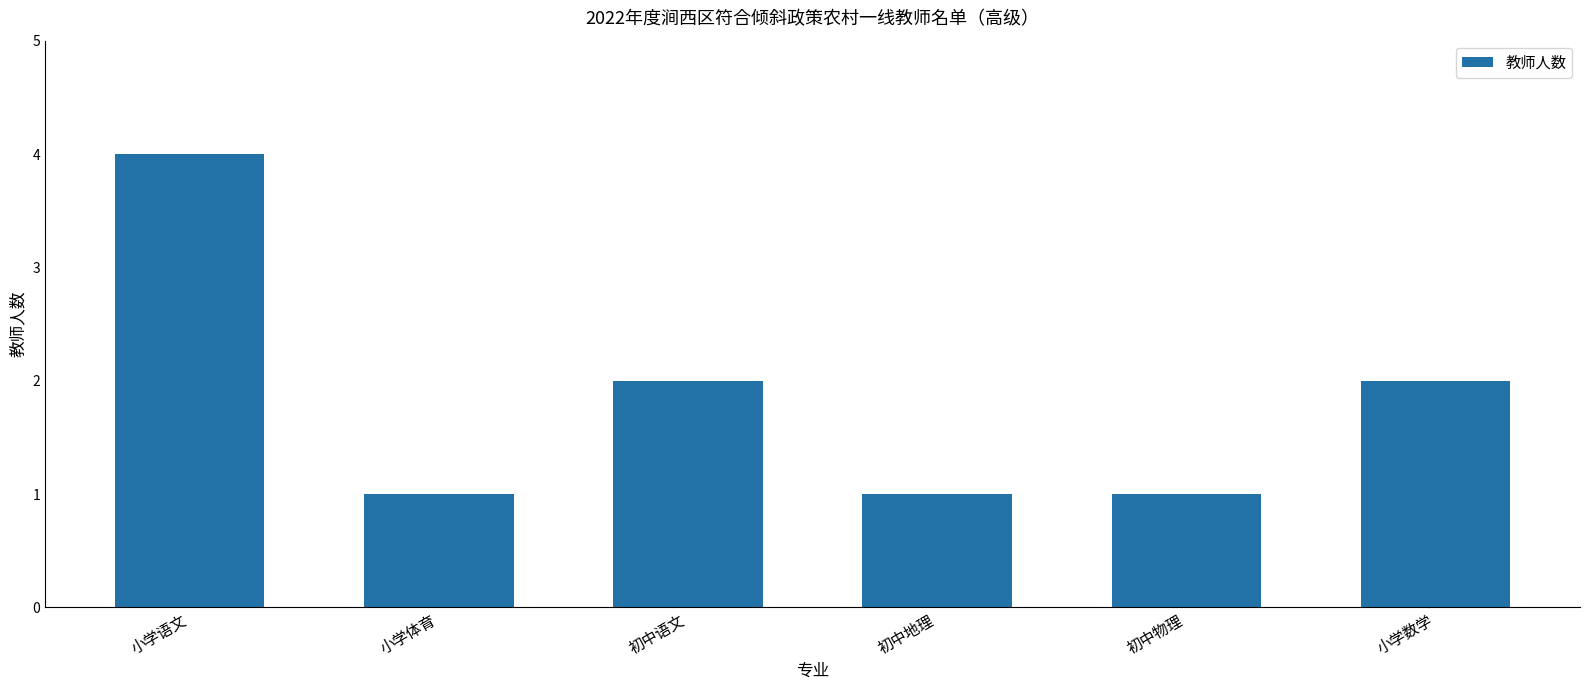

What is the sum of the values at 初中物理 and 小学语文?

5